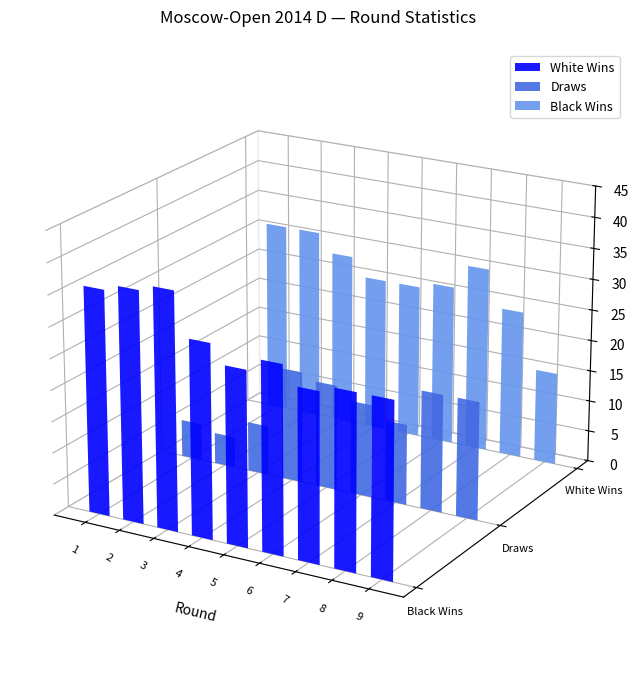

How many series are shown in this chart?

3